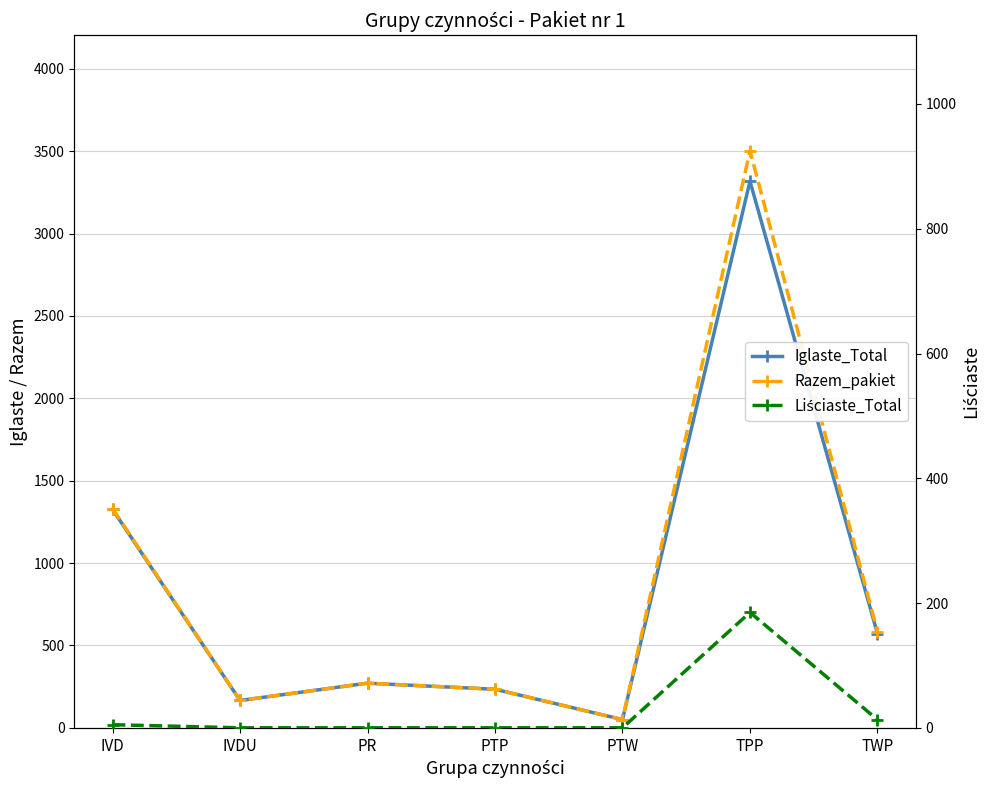

List the series in order of their peak value, lowest first.

Liściaste_Total, Iglaste_Total, Razem_pakiet